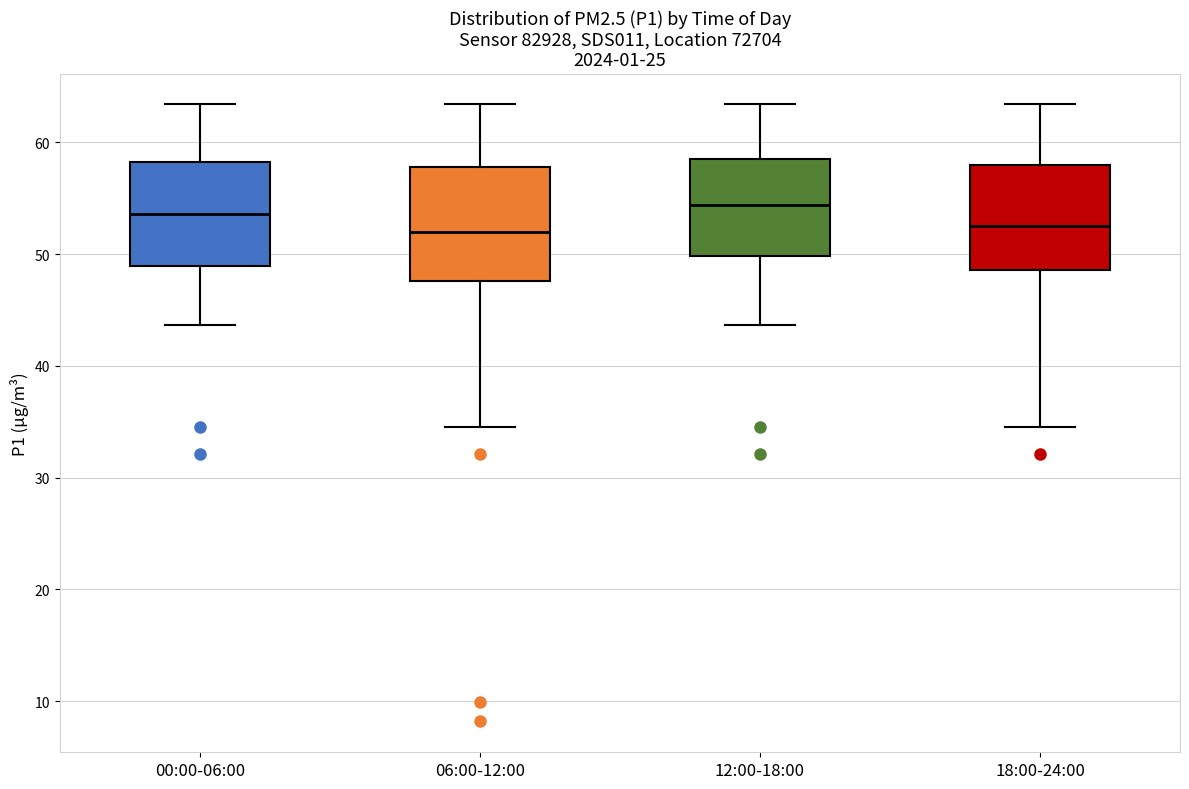

Reading left to right, read every box against the y-axis: the position of its median line, the range the box covers, and the ends of its whiskers. The values are not printed on the chart, so give them approximately, as read against the axis.

00:00-06:00: median 54, box 49 to 58, whiskers 44 to 63
06:00-12:00: median 52, box 48 to 58, whiskers 35 to 63
12:00-18:00: median 54, box 50 to 58, whiskers 44 to 63
18:00-24:00: median 53, box 49 to 58, whiskers 35 to 63